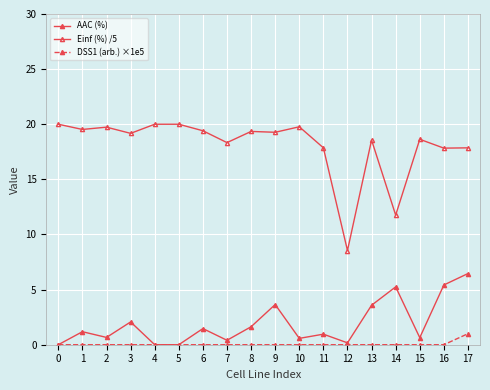

At which category is the sum across all series the highest?

17